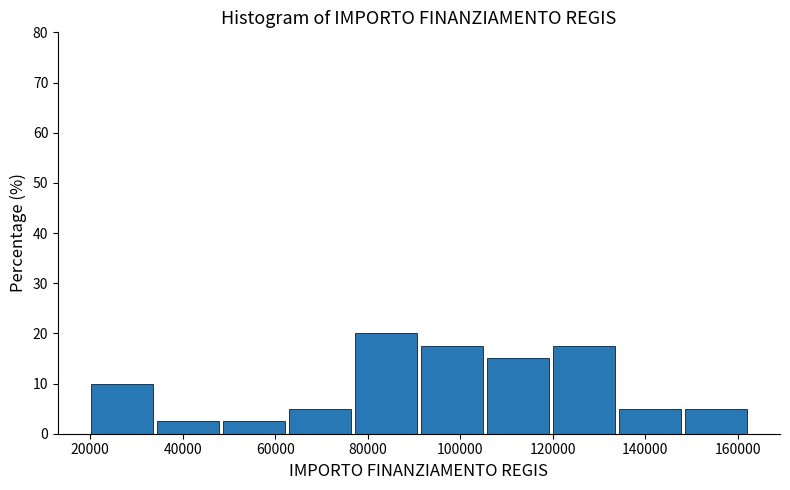

How tall is the bar that spans 148000 to 162000 on the x-axis? Neither the bar edges nor the heights are printed on the chart, so give them approximately, as read against the axes.

5